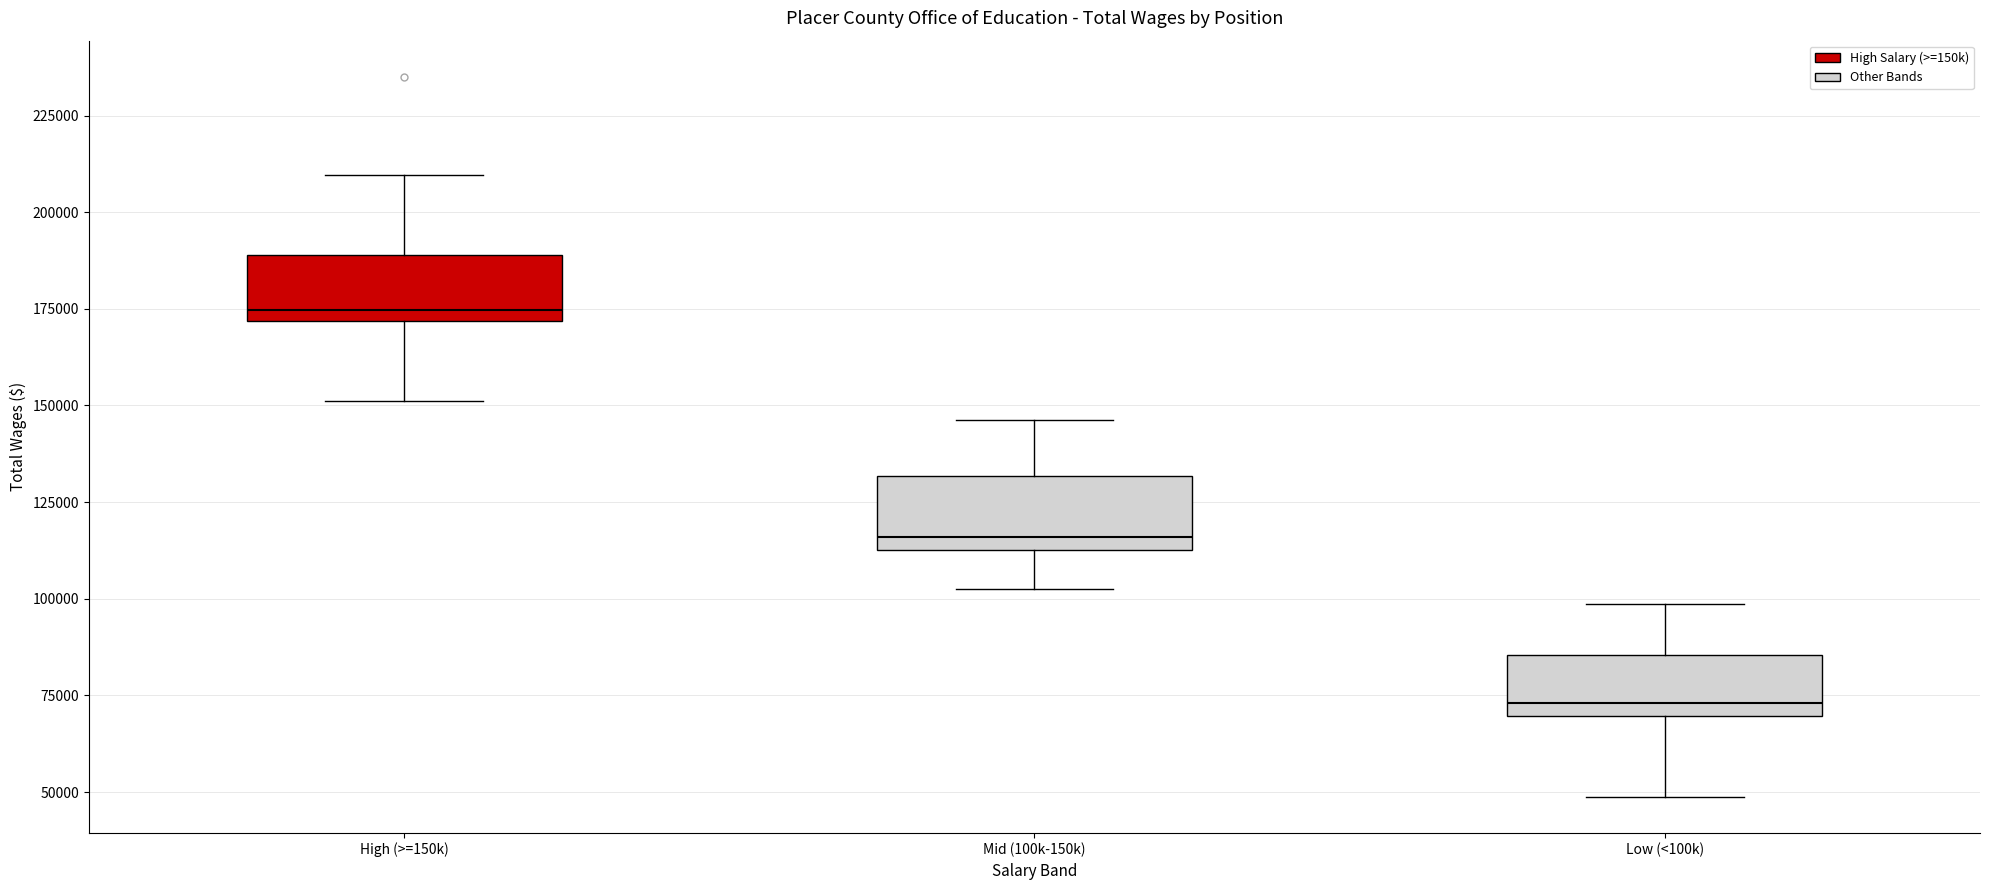

Where is the upper edge of the box for Low (<100k) on the y-axis? The values are not printed on the chart, so give them approximately, as read against the axis.

85000